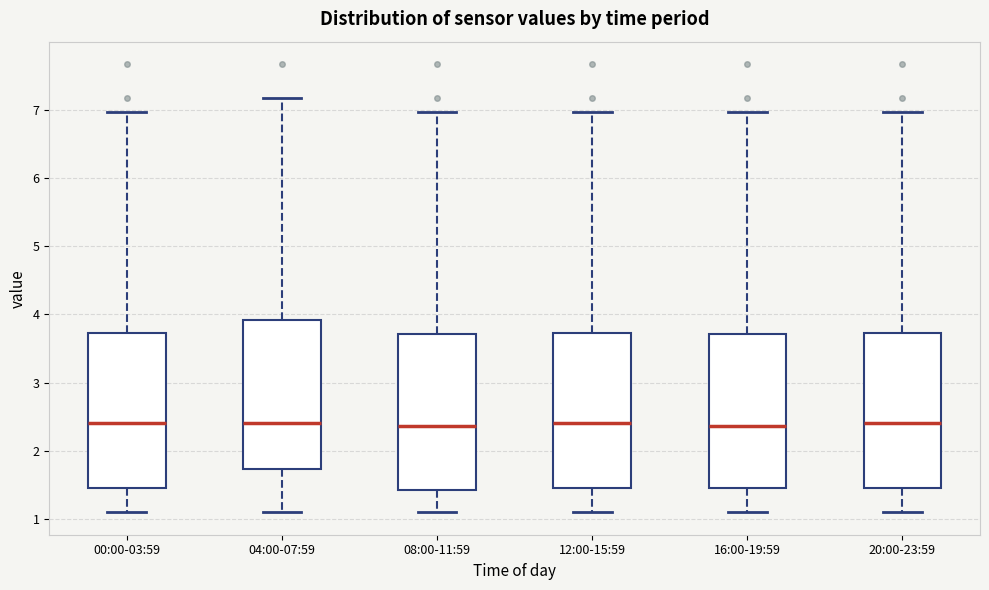

Where does the lower whisker of the box for 12:00-15:59 end on the y-axis? The values are not printed on the chart, so give them approximately, as read against the axis.

1.1